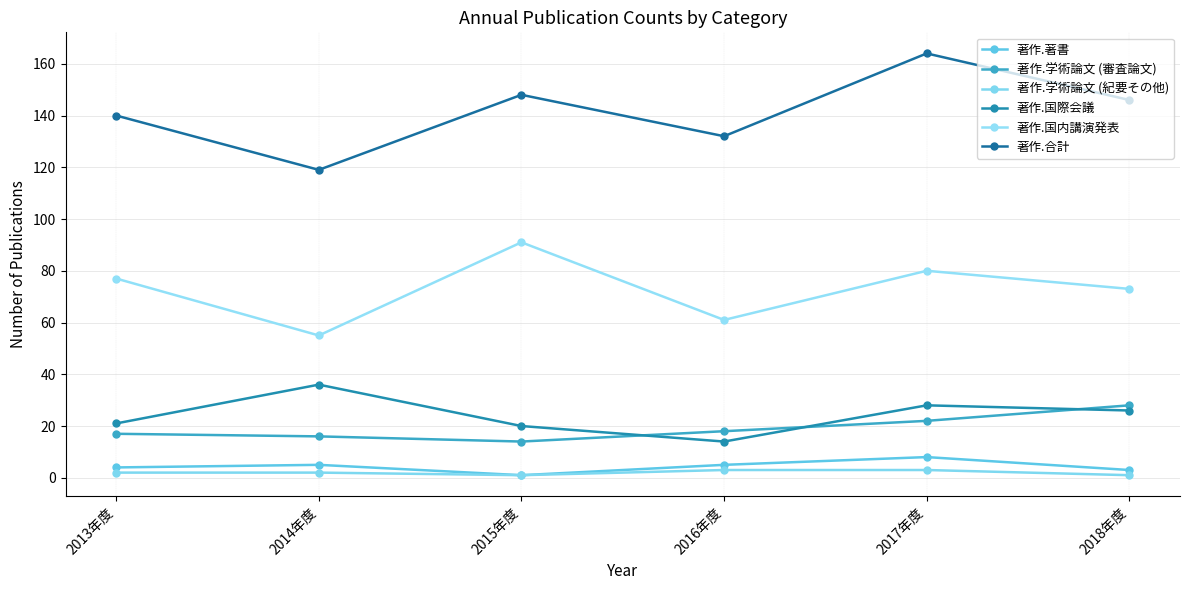

At which category does the chart reach its peak across all series?

2017年度